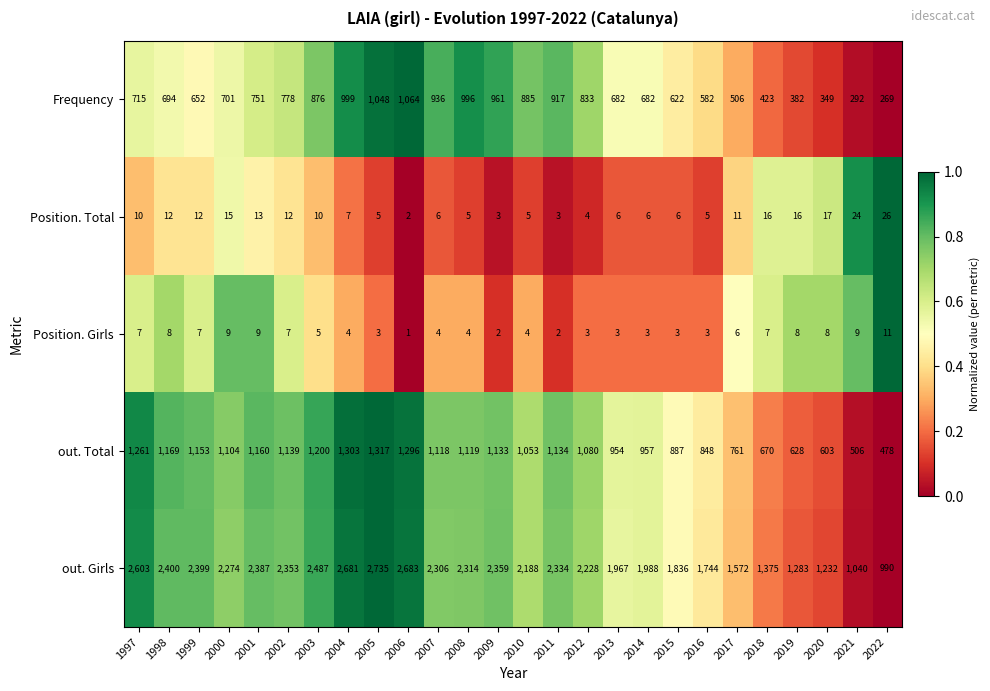

List the series in order of their peak value, highest first.

out. Girls, out. Total, Frequency, Position. Total, Position. Girls